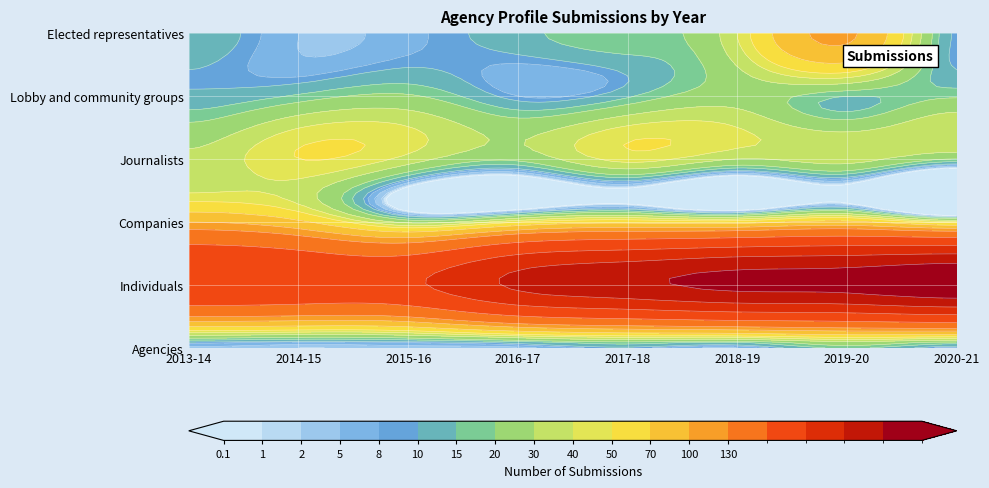

How many distinct data groups are displayed?

6